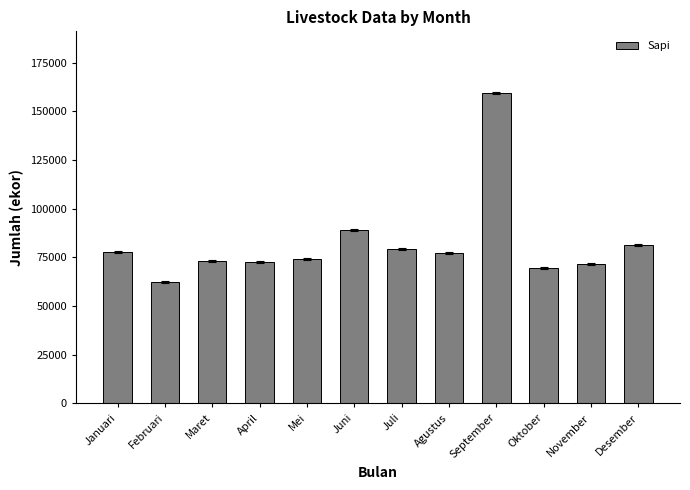

How many bars are there in total?

12